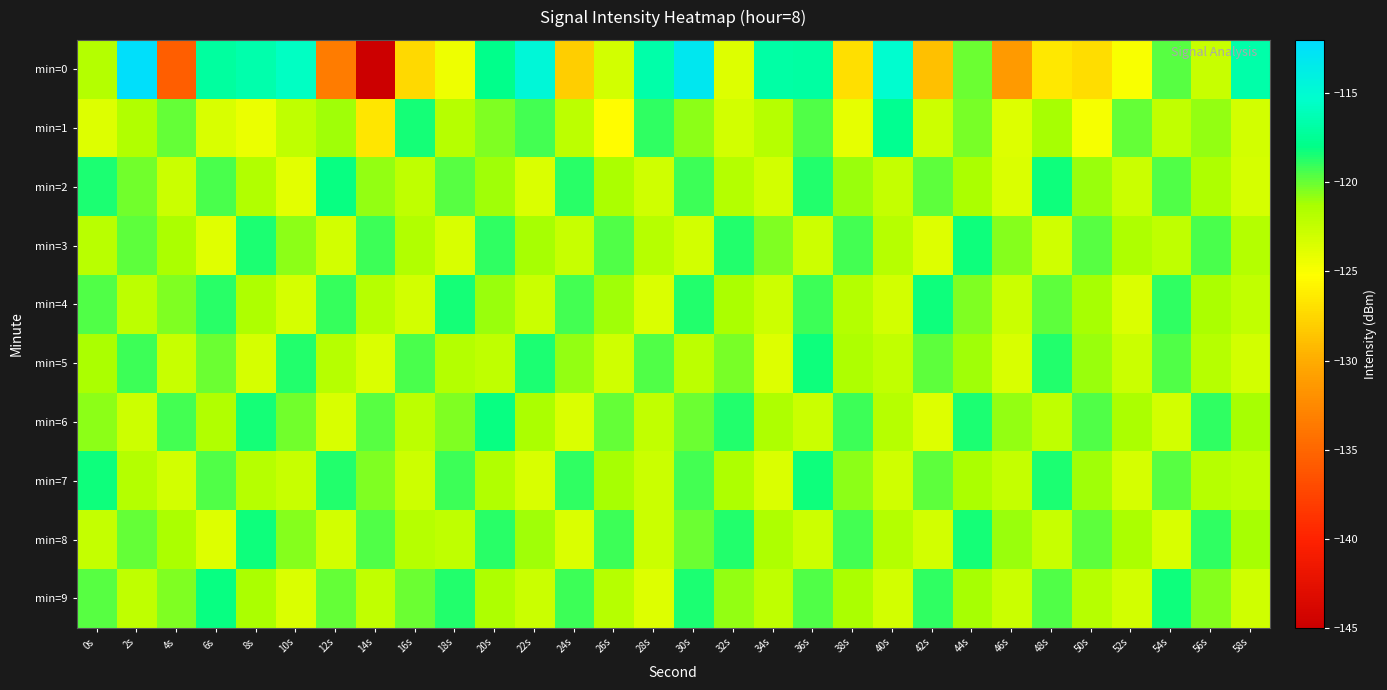

Count the number of categories in the chart.

30